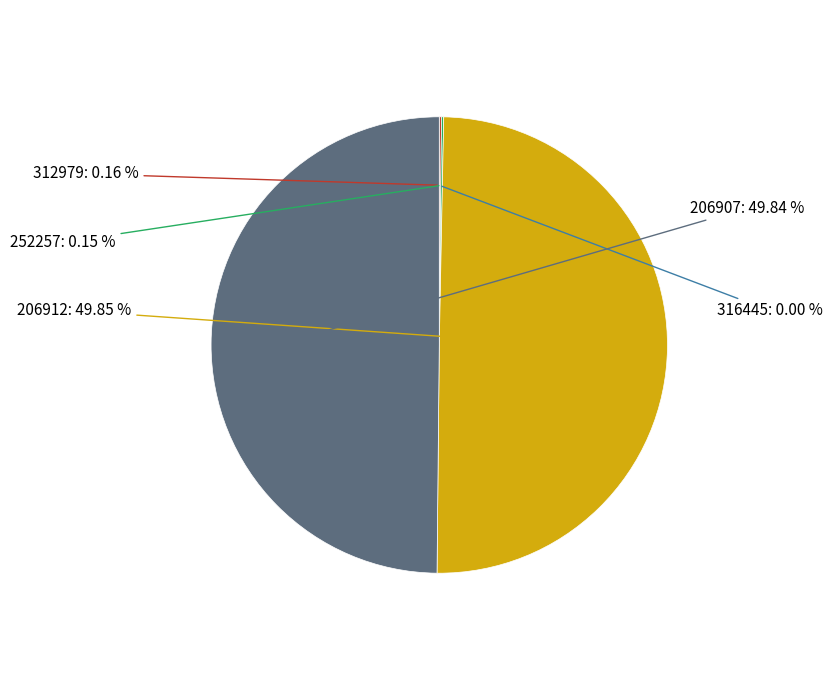

Count the number of slices in the pie.

5